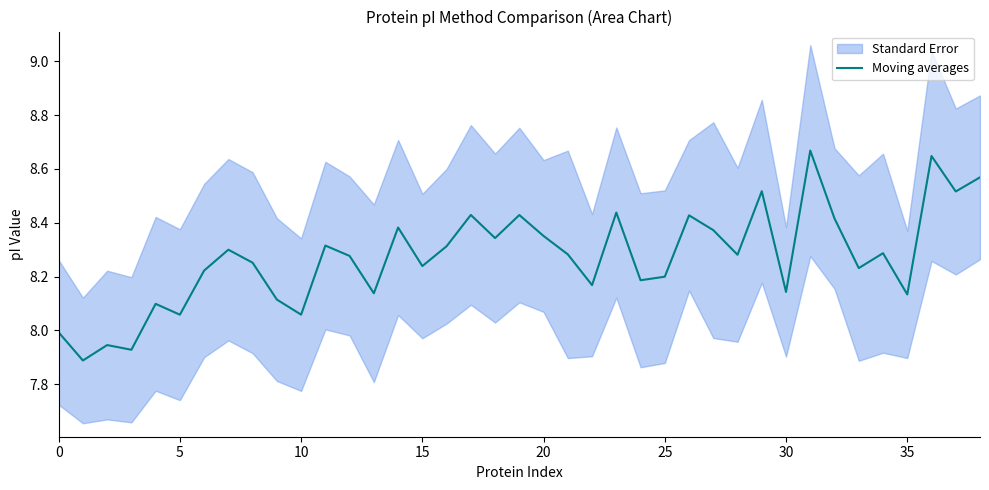

The value of Moving averages at 30 is 3.7. True or false?

False